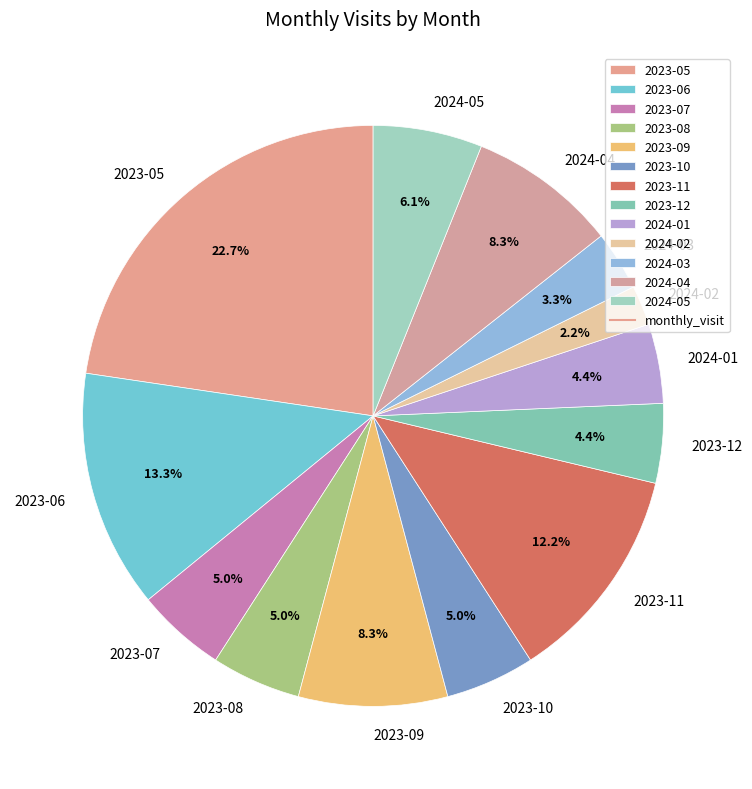

How many segments does this pie chart have?

13